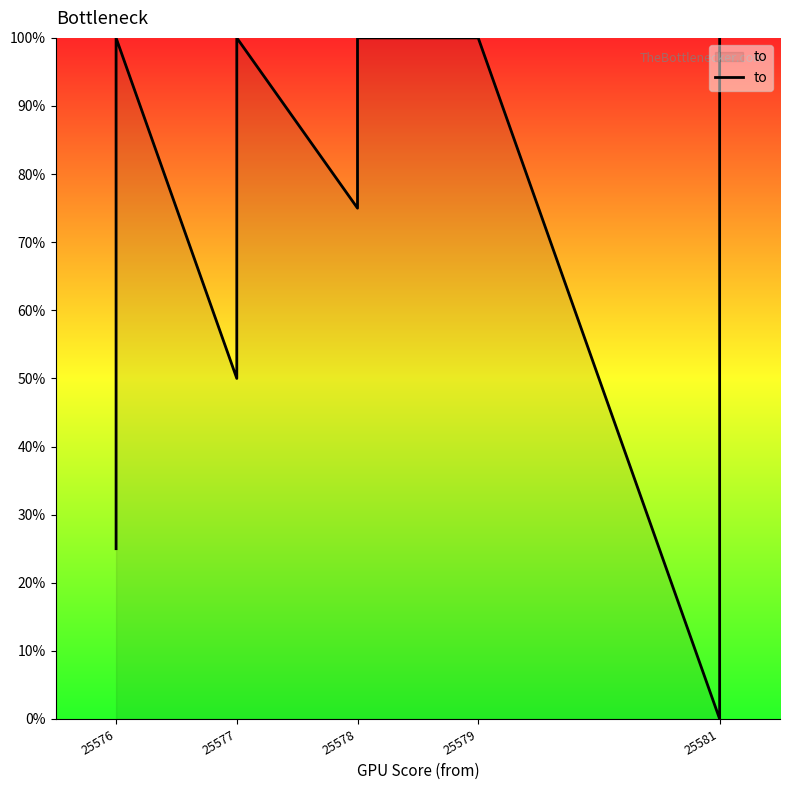

How many points are higher than both their immediate neighbors (excluding endpoints)?

2